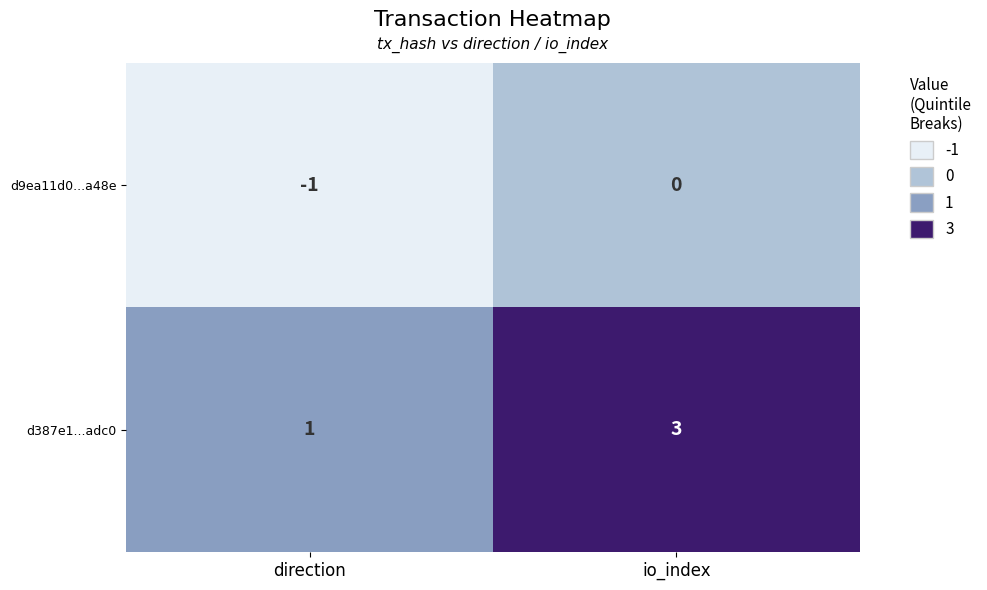

At which label is d387e1...adc0 closest to 2?

direction